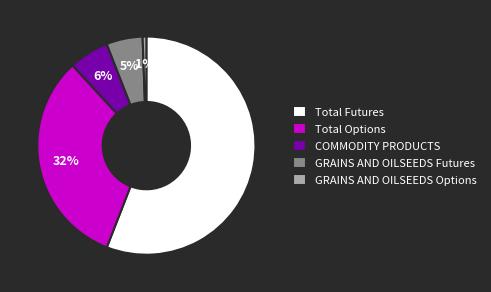

Is it true that GRAINS AND OILSEEDS Options is 11% of the pie?

False